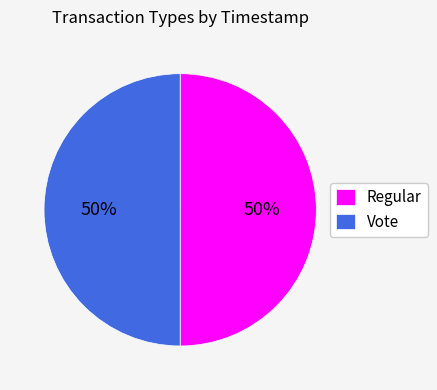

To the nearest percent, what is the combined percentage of Vote and Regular?

100%